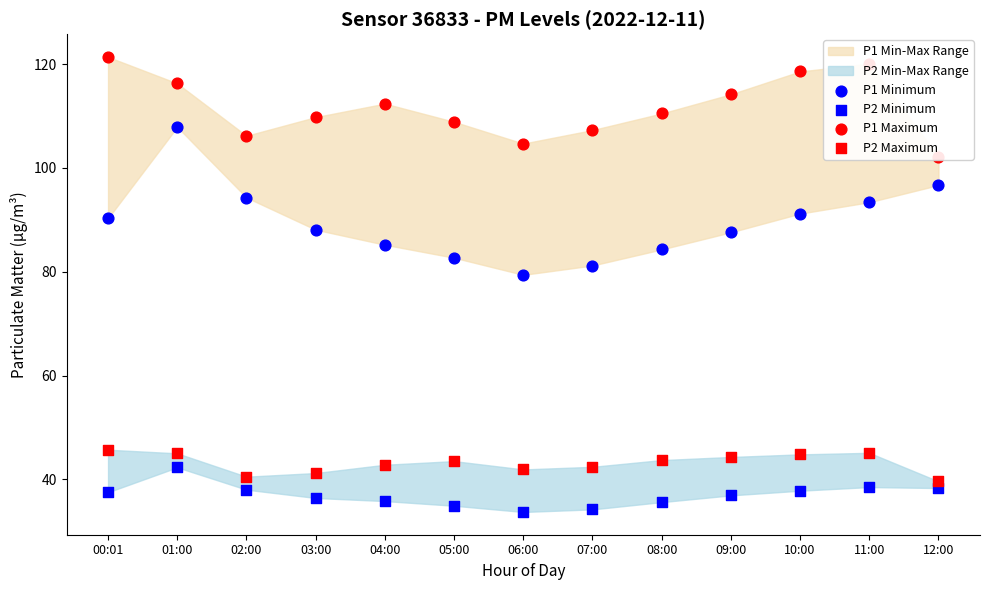

Is the value of P1 Minimum at 08:00 greater than the value of P2 Maximum at 00:01?

Yes